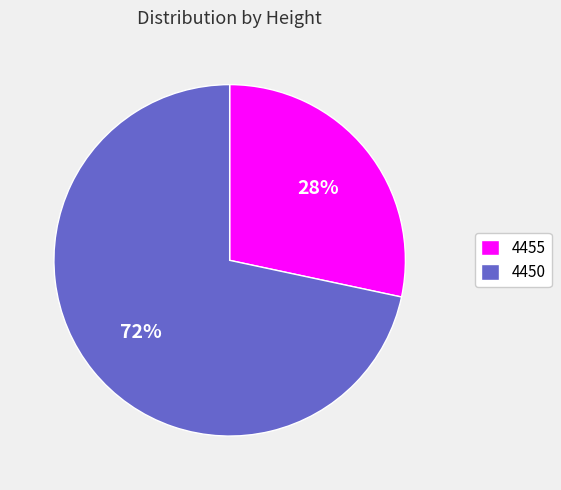

Do 4450 and 4455 together represent more than half of the pie?

Yes